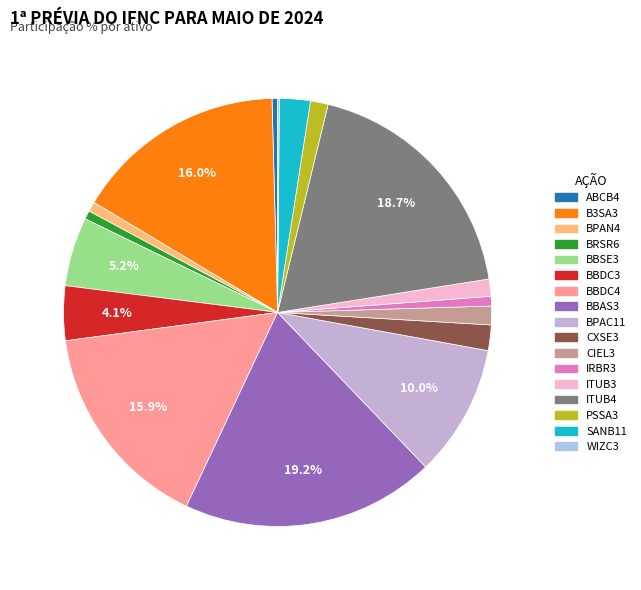

What is the change in value from BBDC4 to BBAS3?

+3.3